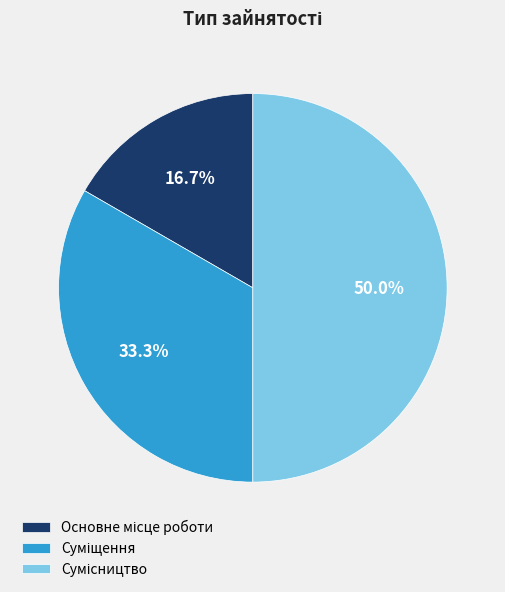

Count the number of slices in the pie.

3